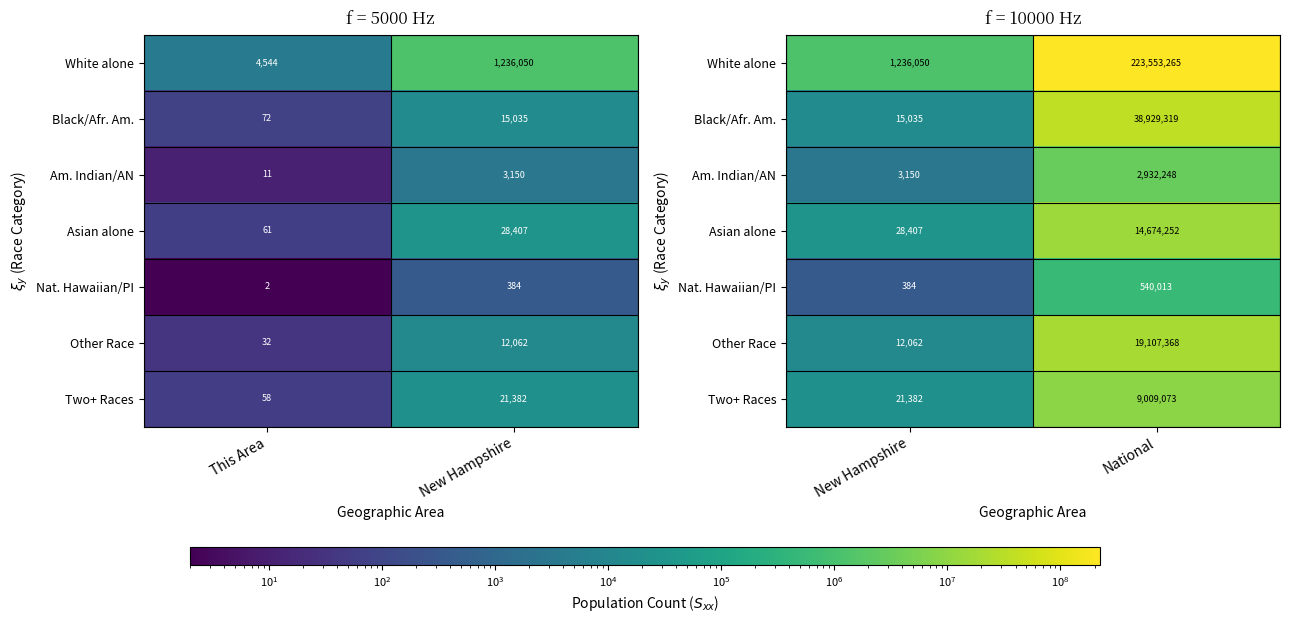

Count the Am. Indian/AN values in the range 3150 to 2932248.

2